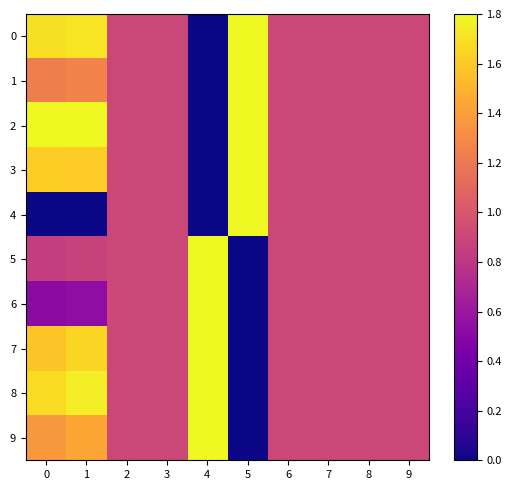

List the series in order of their peak value, lowest first.

0, 1, 2, 3, 4, 5, 6, 7, 8, 9